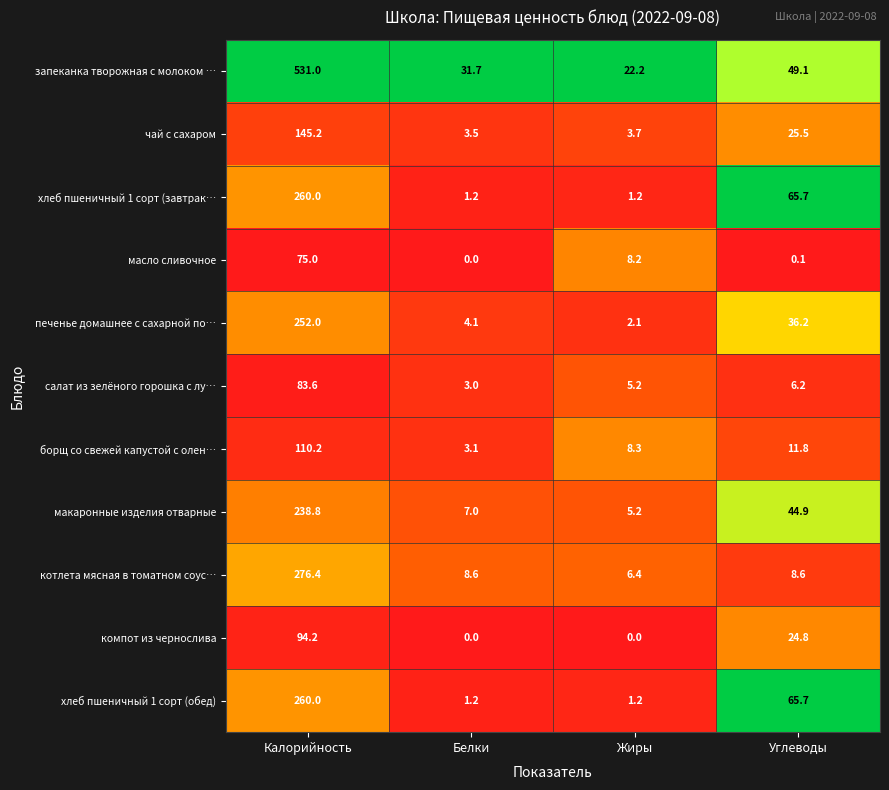

What is the lowest value of the хлеб пшеничный 1 сорт (завтрак… series?

1.2